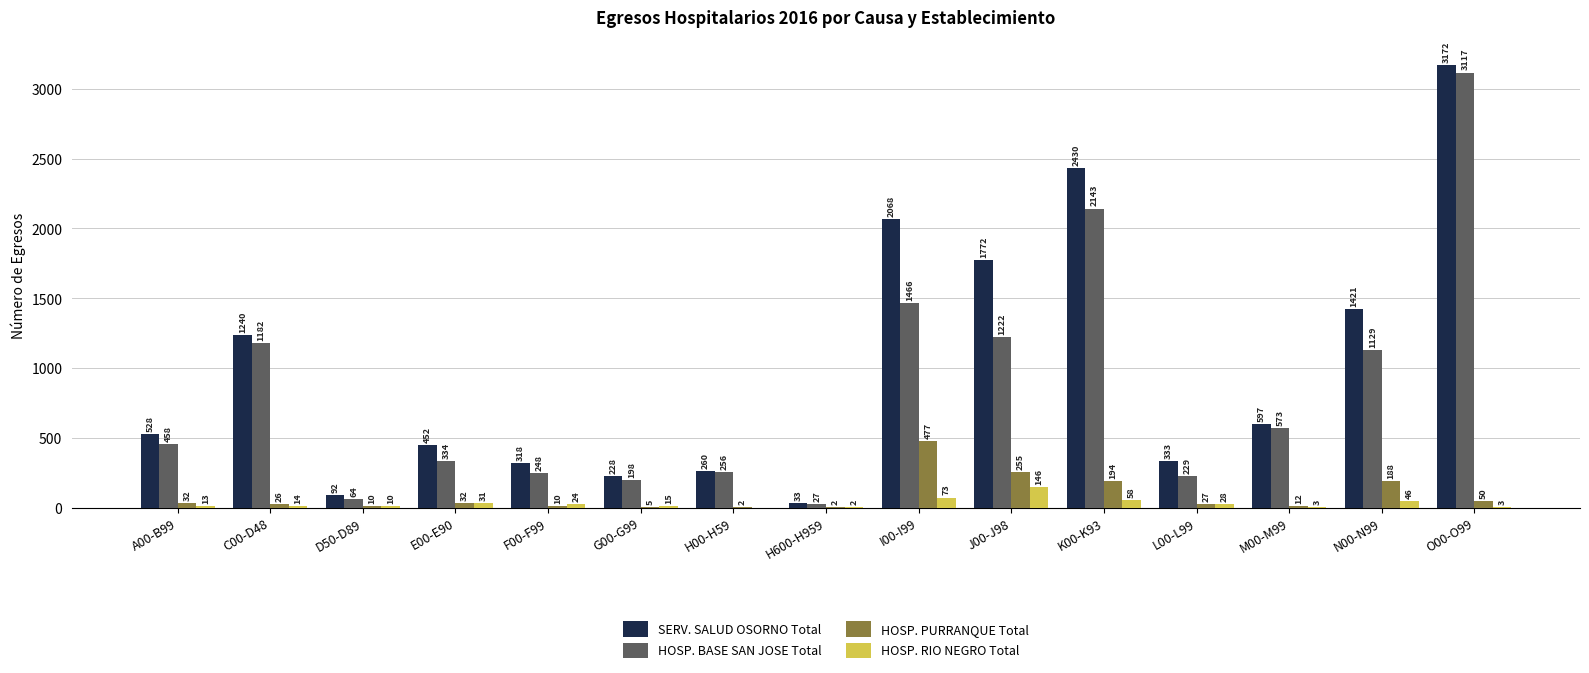

Reading left to right, what are all the values shown in this chart?

SERV. SALUD OSORNO Total: A00-B99=528	C00-D48=1240	D50-D89=92	E00-E90=452	F00-F99=318	G00-G99=228	H00-H59=260	H600-H959=33	I00-I99=2068	J00-J98=1772	K00-K93=2430	L00-L99=333	M00-M99=597	N00-N99=1421	O00-O99=3172
HOSP. BASE SAN JOSE Total: A00-B99=458	C00-D48=1182	D50-D89=64	E00-E90=334	F00-F99=248	G00-G99=198	H00-H59=256	H600-H959=27	I00-I99=1466	J00-J98=1222	K00-K93=2143	L00-L99=229	M00-M99=573	N00-N99=1129	O00-O99=3117
HOSP. PURRANQUE Total: A00-B99=32	C00-D48=26	D50-D89=10	E00-E90=32	F00-F99=10	G00-G99=5	H00-H59=2	H600-H959=2	I00-I99=477	J00-J98=255	K00-K93=194	L00-L99=27	M00-M99=12	N00-N99=188	O00-O99=50
HOSP. RIO NEGRO Total: A00-B99=13	C00-D48=14	D50-D89=10	E00-E90=31	F00-F99=24	G00-G99=15	H00-H59=0	H600-H959=2	I00-I99=73	J00-J98=146	K00-K93=58	L00-L99=28	M00-M99=3	N00-N99=46	O00-O99=3